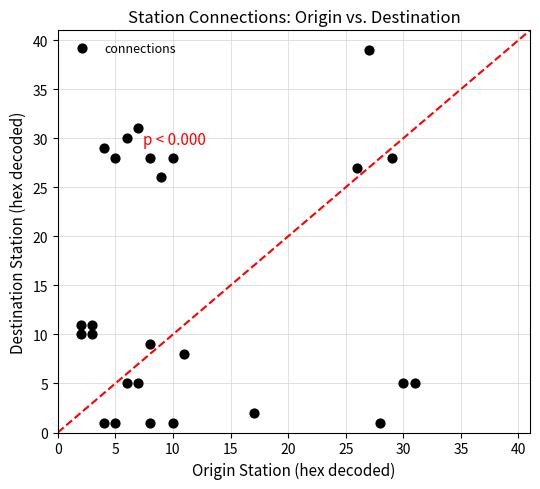

What is the range of X values (max minus min)?

29